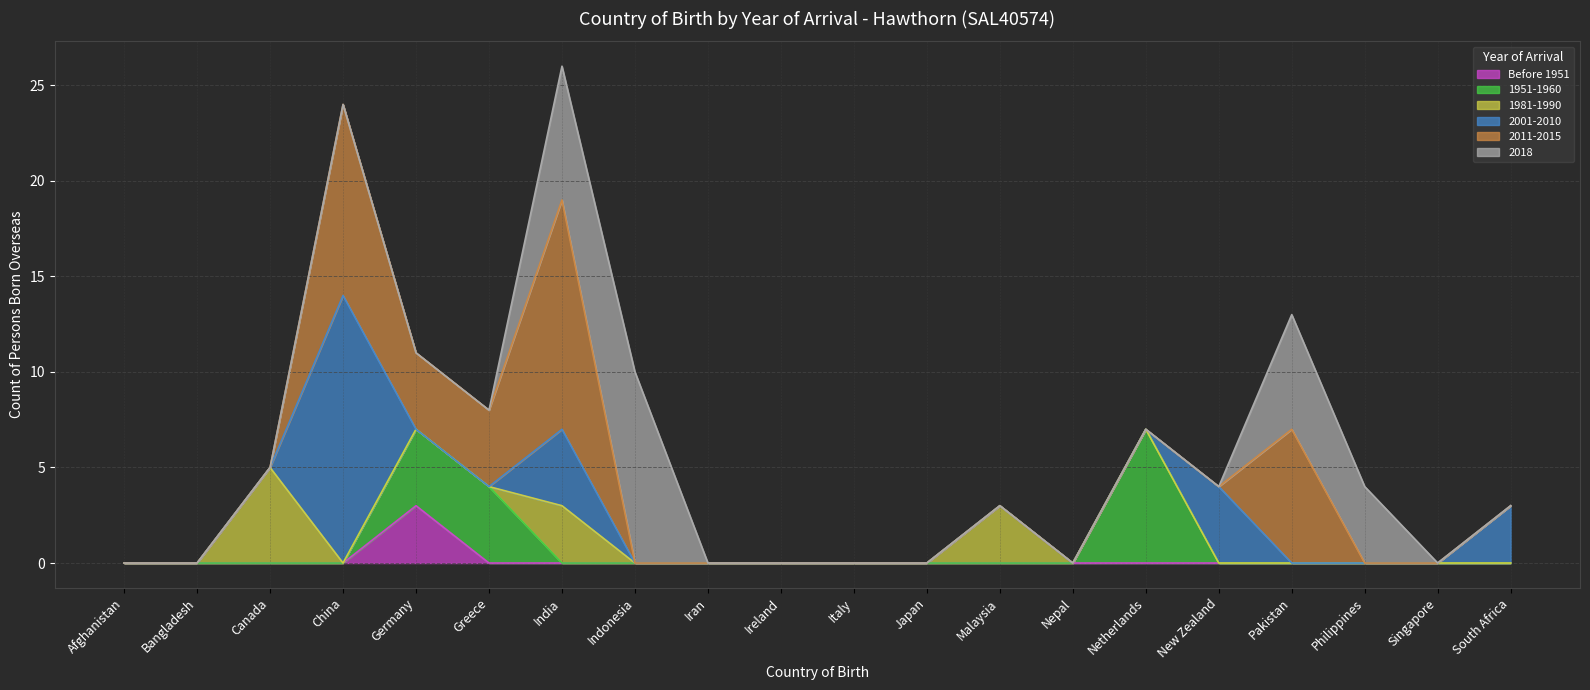

What is the average value of the 2001-2010 series?

1